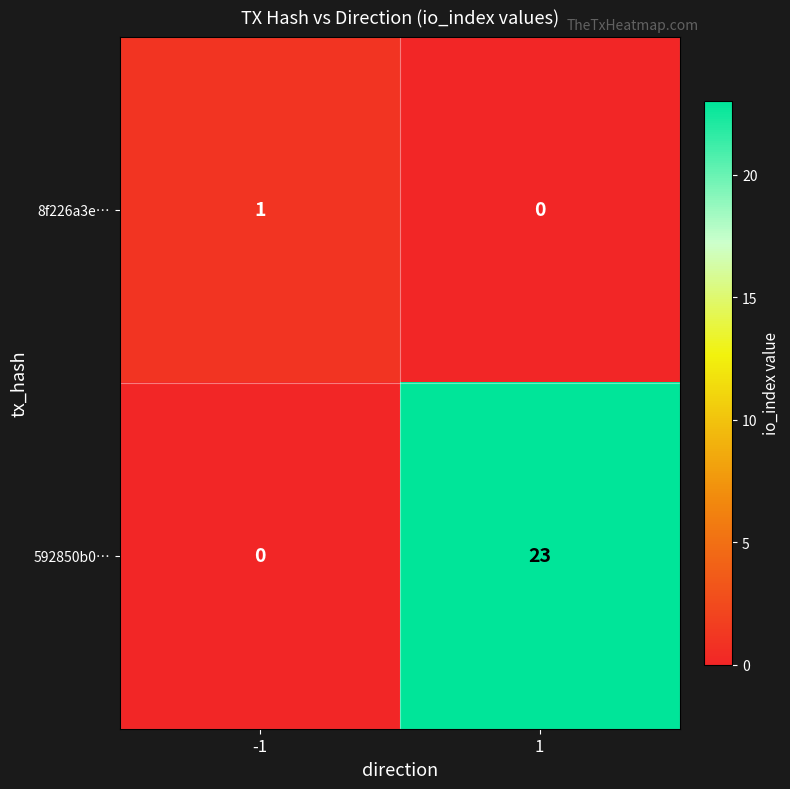

Is the value of 8f226a3e… at 1 greater than the value of 592850b0… at 1?

No